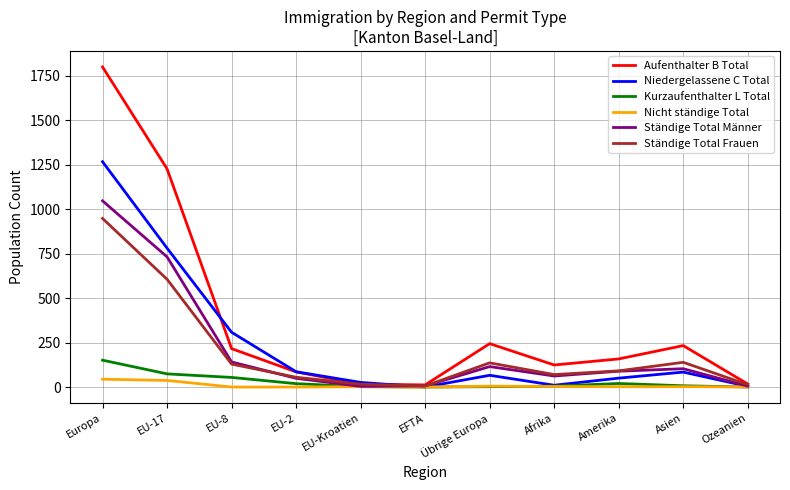

Rank the series by their maximum value, from highest to lowest.

Aufenthalter B Total, Niedergelassene C Total, Ständige Total Männer, Ständige Total Frauen, Kurzaufenthalter L Total, Nicht ständige Total